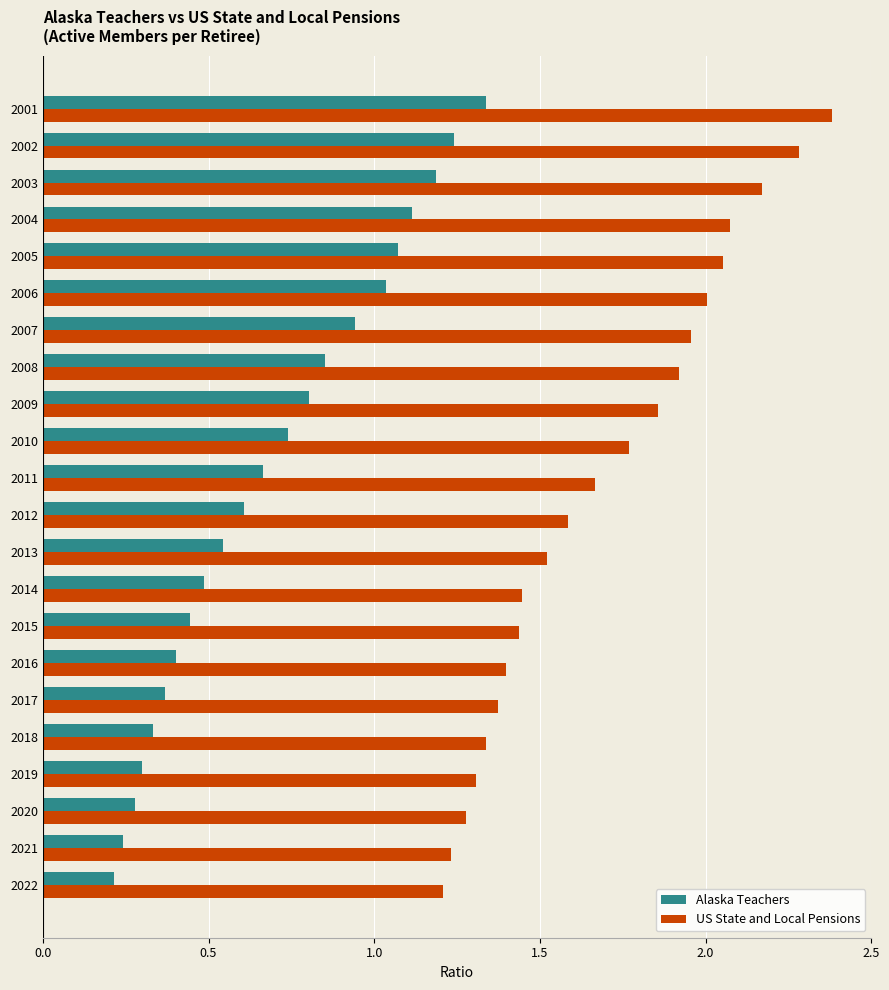

The US State and Local Pensions series shows 3.6 at 2001. True or false?

False